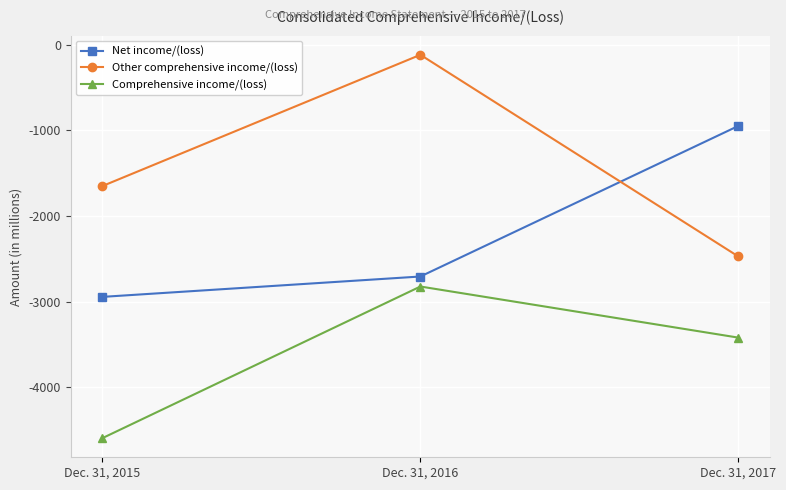

List the labels in order of Other comprehensive income/(loss) value, smallest first.

Dec. 31, 2017, Dec. 31, 2015, Dec. 31, 2016